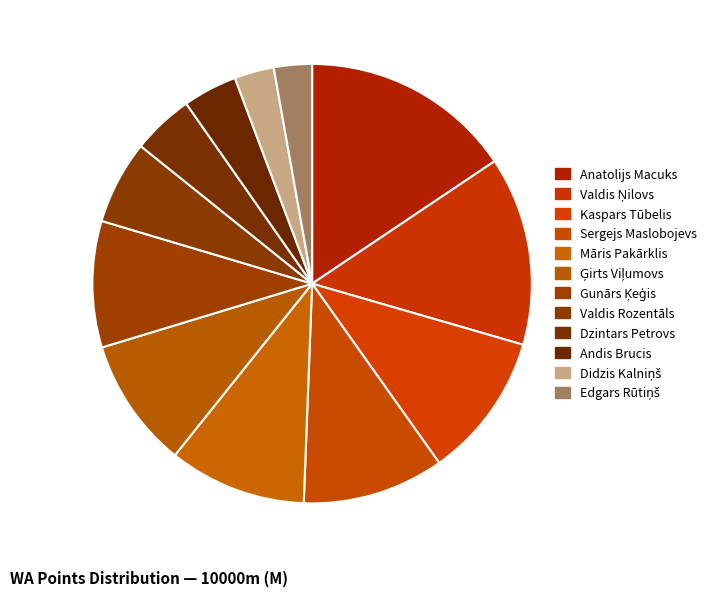

Is there any slice that represents more than half of the pie?

No